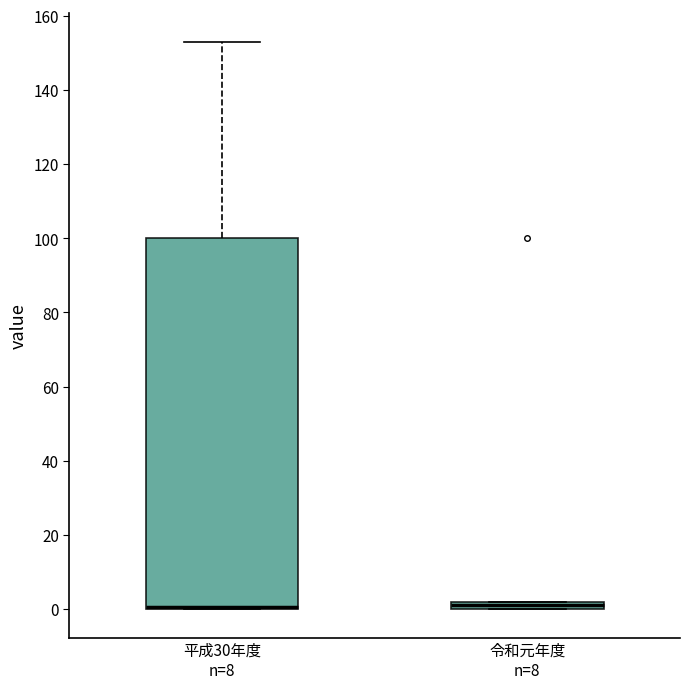

Which box is the tallest, from its lower edge to its upper edge?

平成30年度 n=8